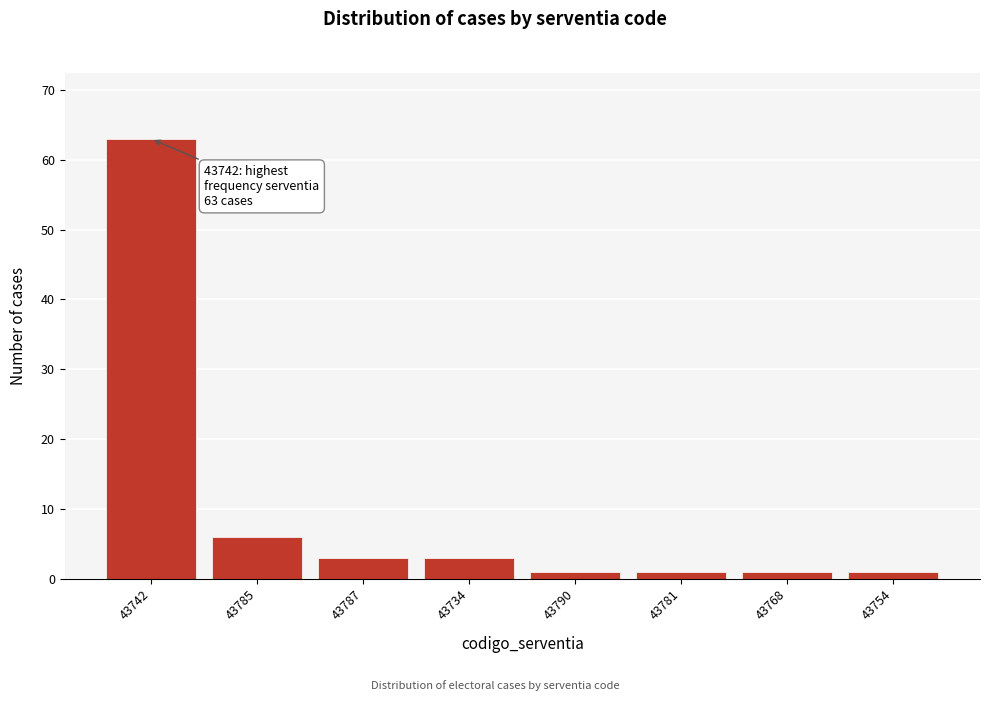

Reading left to right, extract all data points from this chart.

63	6	3	3	1	1	1	1